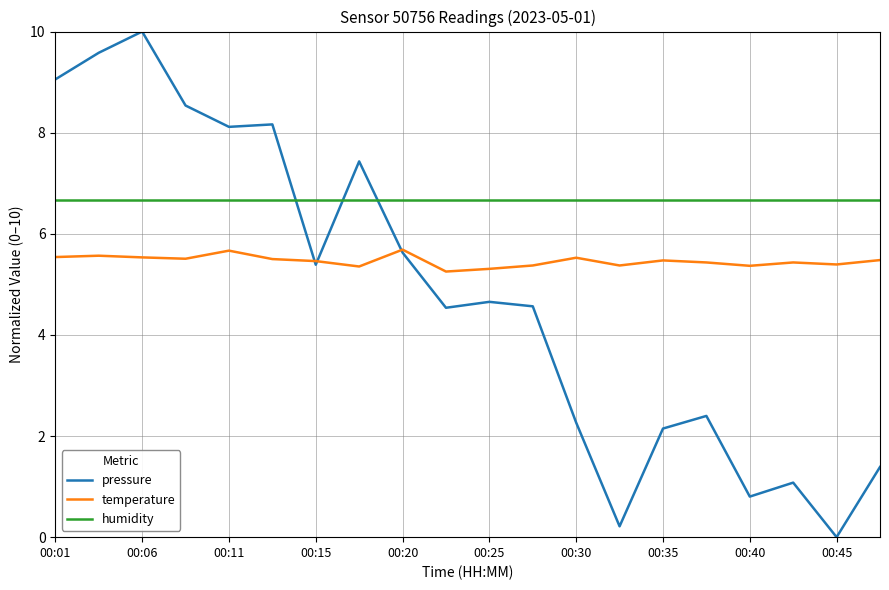

List the series in order of their peak value, highest first.

pressure, humidity, temperature